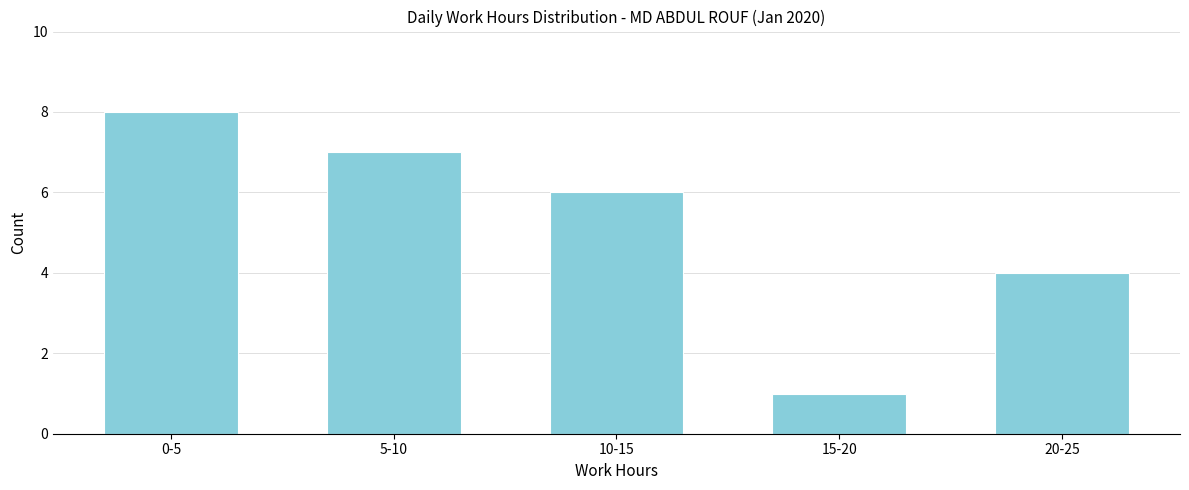

Reading right to left, transcribe all the data shown in this chart.

20-25=4	15-20=1	10-15=6	5-10=7	0-5=8